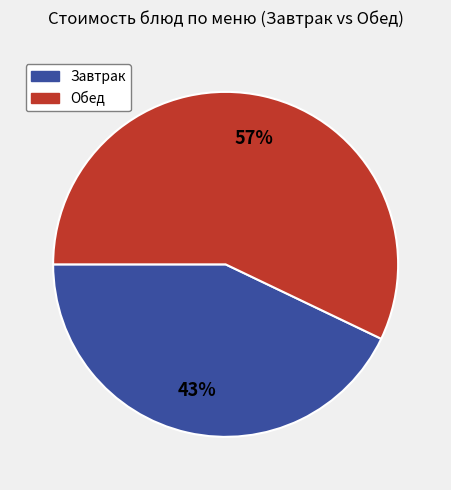

Is there any slice that represents more than half of the pie?

Yes